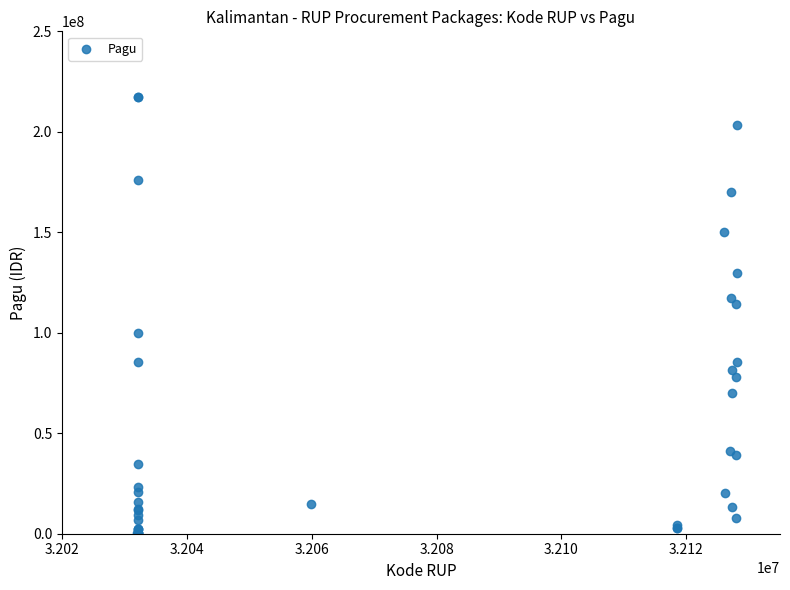

What Y value in the scatter plot is closest to 108830000?

114296000